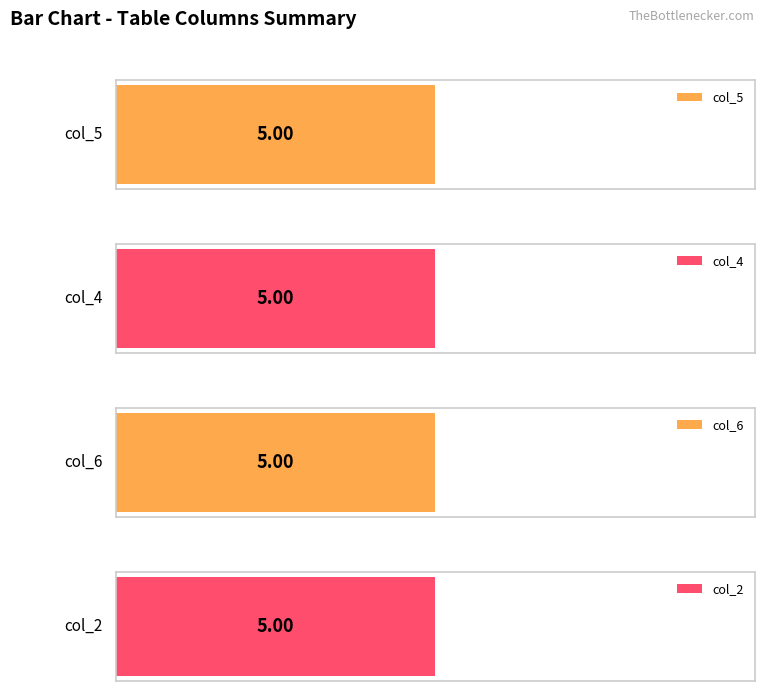

Are the bars horizontal?

Yes